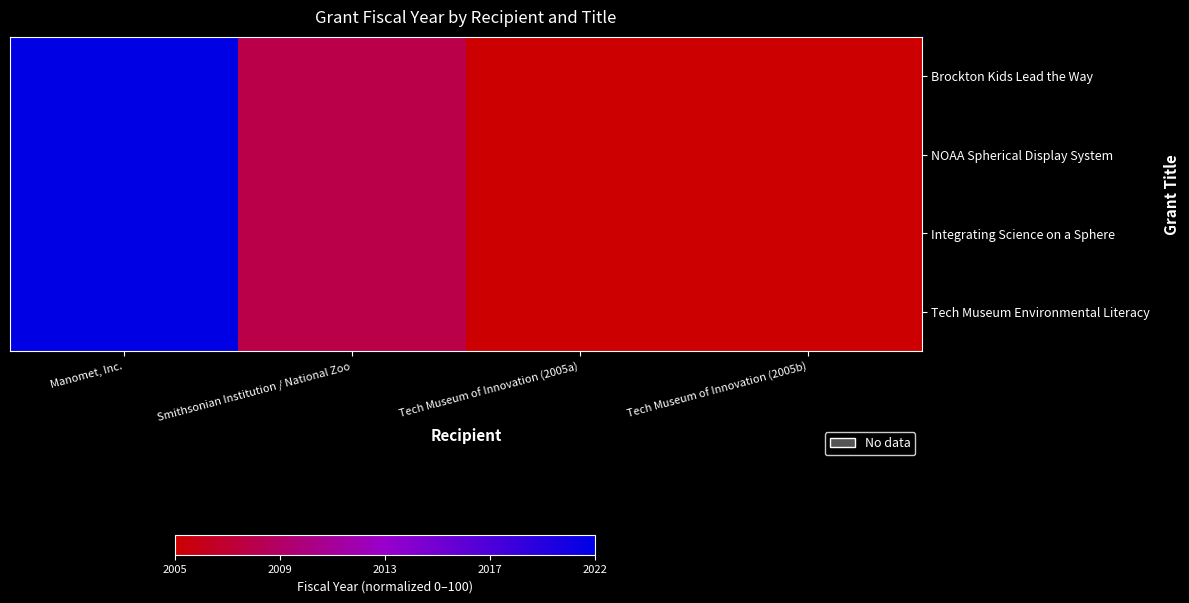

Which label corresponds to the largest value in the chart?

Manomet, Inc.